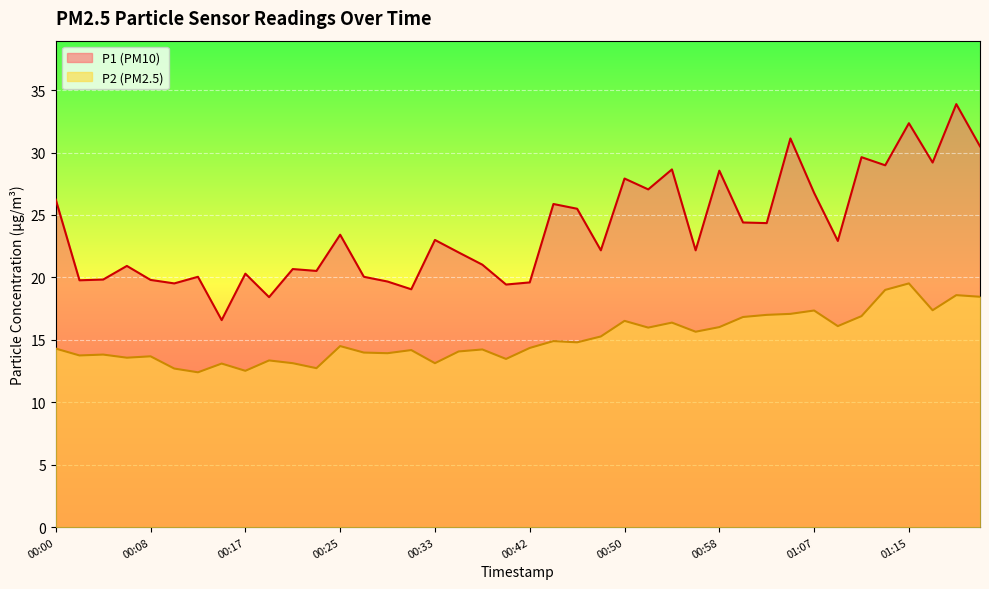

Rank the series at 00:21 from lowest to highest value.

P2, P1